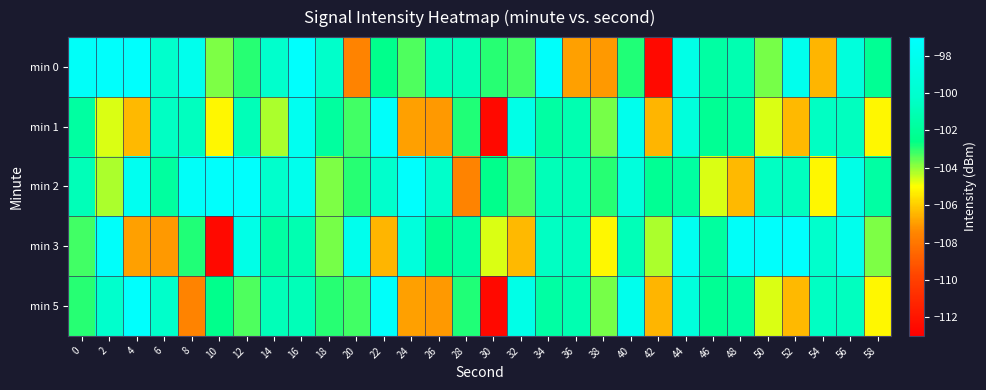

Reading right to left, what are all the values shown in this chart?

min 0: 58=-102.1	56=-99.2	54=-106.5	52=-98.2	50=-103.7	48=-101.2	46=-101.7	44=-98.5	42=-112.5	40=-102.9	38=-107.0	36=-106.9	34=-97.4	32=-103.2	30=-103.0	28=-100.9	26=-100.9	24=-103.3	22=-102.5	20=-107.5	18=-100.3	16=-97.1	14=-100.2	12=-103.0	10=-103.8	8=-98.2	6=-100.2	4=-97.2	2=-97.2	0=-97.4
min 1: 58=-105.1	56=-100.7	54=-100.5	52=-106.4	50=-104.7	48=-101.7	46=-102.1	44=-99.2	42=-106.5	40=-98.2	38=-103.7	36=-101.2	34=-101.7	32=-98.5	30=-112.5	28=-102.9	26=-107.0	24=-106.9	22=-97.4	20=-103.2	18=-101.8	16=-97.9	14=-104.2	12=-100.9	10=-105.1	8=-100.7	6=-100.5	4=-106.4	2=-104.7	0=-101.7
min 2: 58=-101.7	56=-98.5	54=-105.1	52=-100.7	50=-100.5	48=-106.4	46=-104.7	44=-101.7	42=-102.1	40=-99.2	38=-103.0	36=-100.9	34=-100.9	32=-103.3	30=-102.5	28=-107.5	26=-100.3	24=-97.1	22=-100.2	20=-103.0	18=-103.8	16=-98.2	14=-100.2	12=-97.2	10=-97.2	8=-97.4	6=-101.8	4=-97.9	2=-104.2	0=-100.9
min 3: 58=-103.8	56=-98.2	54=-100.2	52=-97.2	50=-97.2	48=-97.4	46=-101.8	44=-97.9	42=-104.2	40=-100.9	38=-105.1	36=-100.7	34=-100.5	32=-106.4	30=-104.7	28=-101.7	26=-102.1	24=-99.2	22=-106.5	20=-98.2	18=-103.7	16=-101.2	14=-101.7	12=-98.5	10=-112.5	8=-102.9	6=-107.0	4=-106.9	2=-97.4	0=-103.2
min 5: 58=-105.1	56=-100.7	54=-100.5	52=-106.4	50=-104.7	48=-101.7	46=-102.1	44=-99.2	42=-106.5	40=-98.2	38=-103.7	36=-101.2	34=-101.7	32=-98.5	30=-112.5	28=-102.9	26=-107.0	24=-106.9	22=-97.4	20=-103.2	18=-103.0	16=-100.9	14=-100.9	12=-103.3	10=-102.5	8=-107.5	6=-100.3	4=-97.1	2=-100.2	0=-103.0